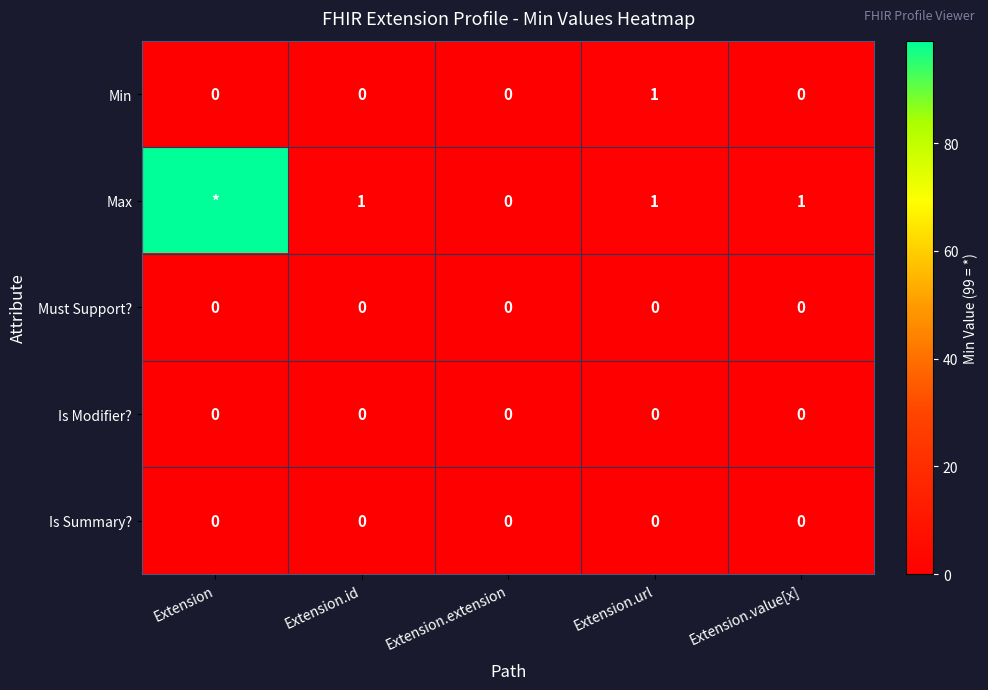

What is the difference between the Min values at Extension.url and Extension.value[x]?

1